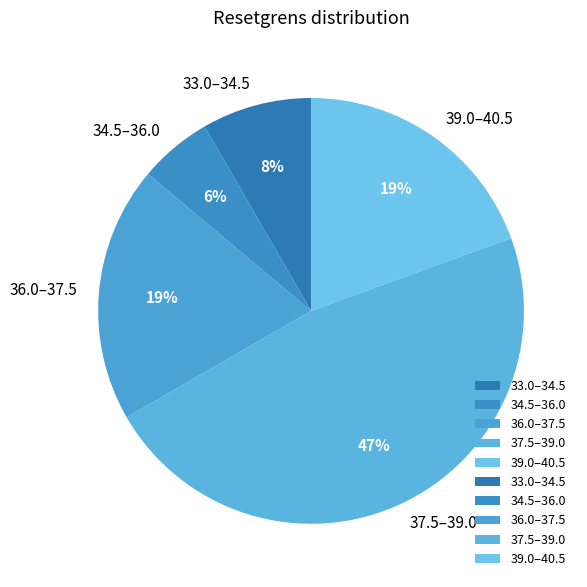

What is the ratio of the value at 33.0–34.5 to the value at 39.0–40.5?

0.4